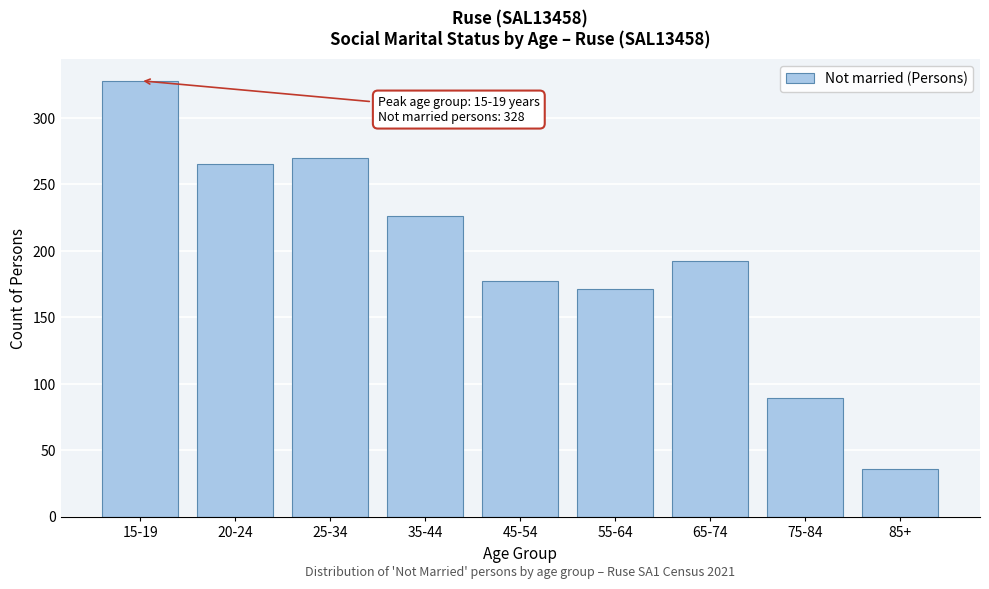

Reading right to left, list all the values displayed in this chart.

85+=36	75-84=89	65-74=192	55-64=171	45-54=177	35-44=226	25-34=270	20-24=265	15-19=328